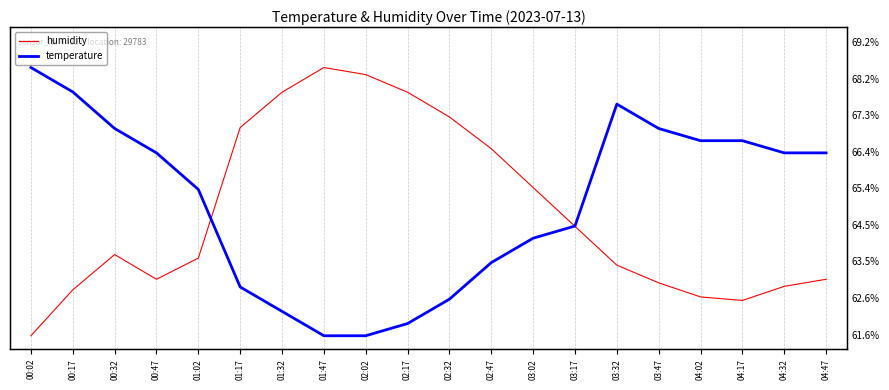

Is it true that temperature equals 0.1 at 01:32?

False